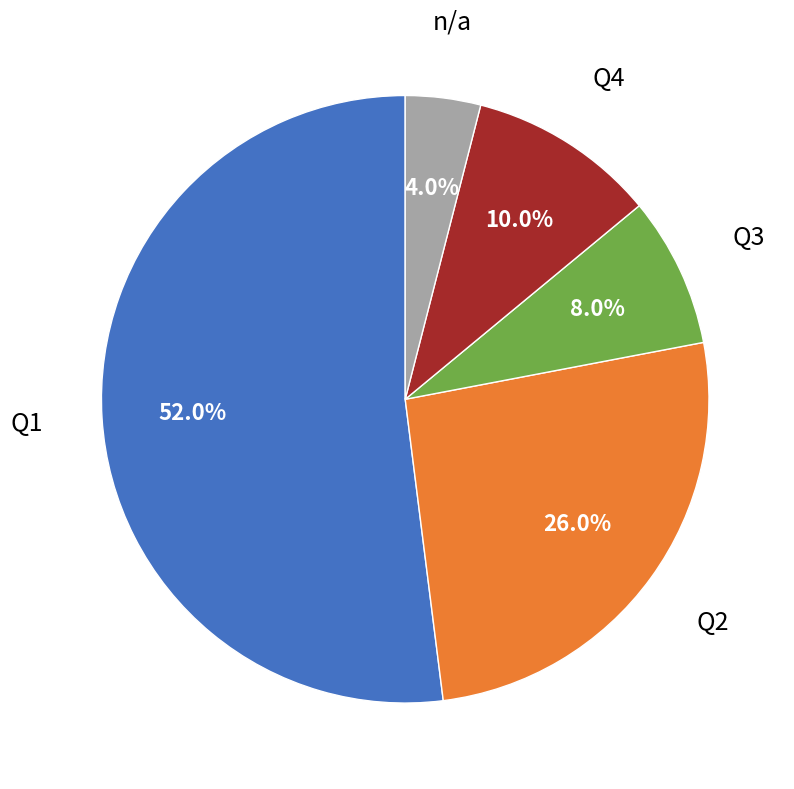

Does any single category account for the majority?

Yes